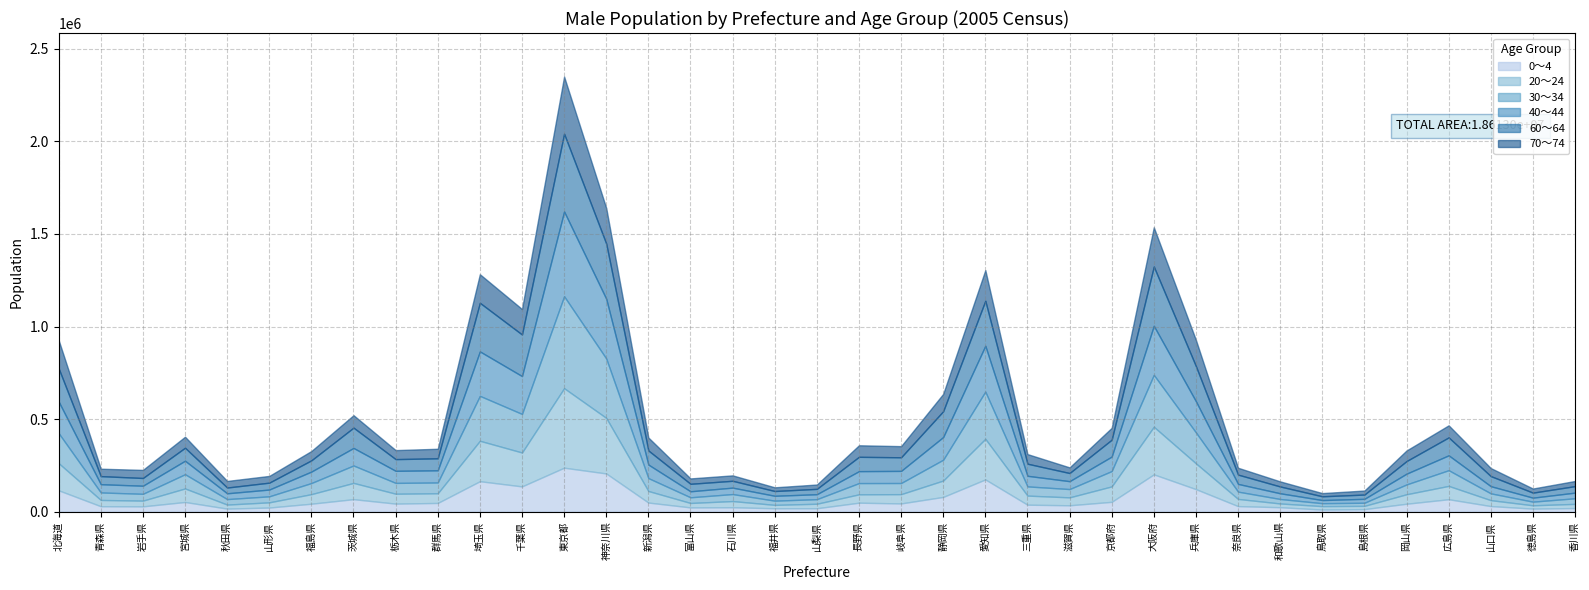

How many data points in 20～24 are less than 50100?

18